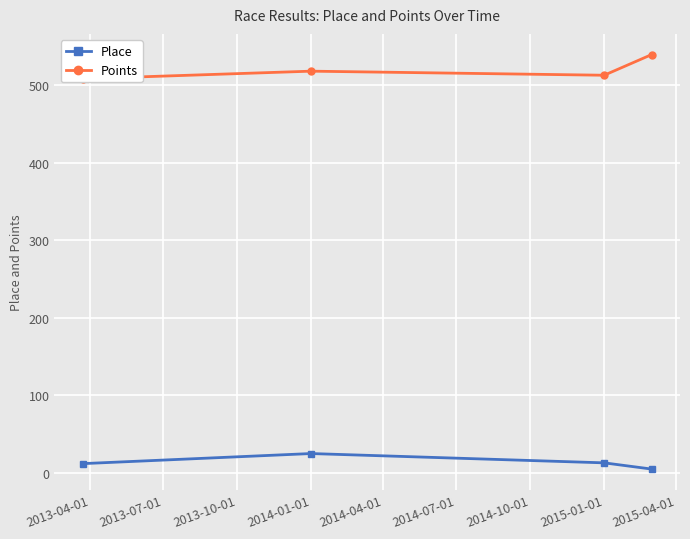

What is the difference between the second highest and second lowest values in the Place series?

1